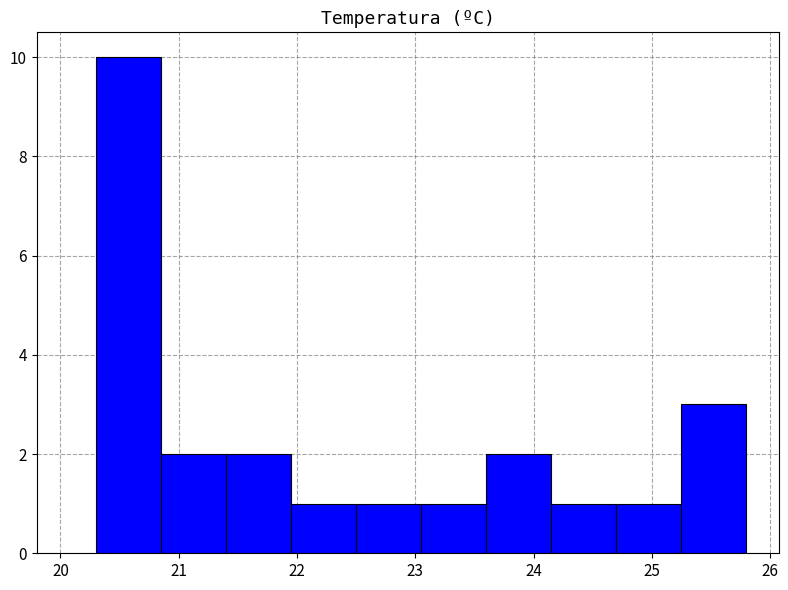

How tall is the bar that spans 21.95 to 22.50 on the x-axis? Neither the bar edges nor the heights are printed on the chart, so give them approximately, as read against the axes.

1